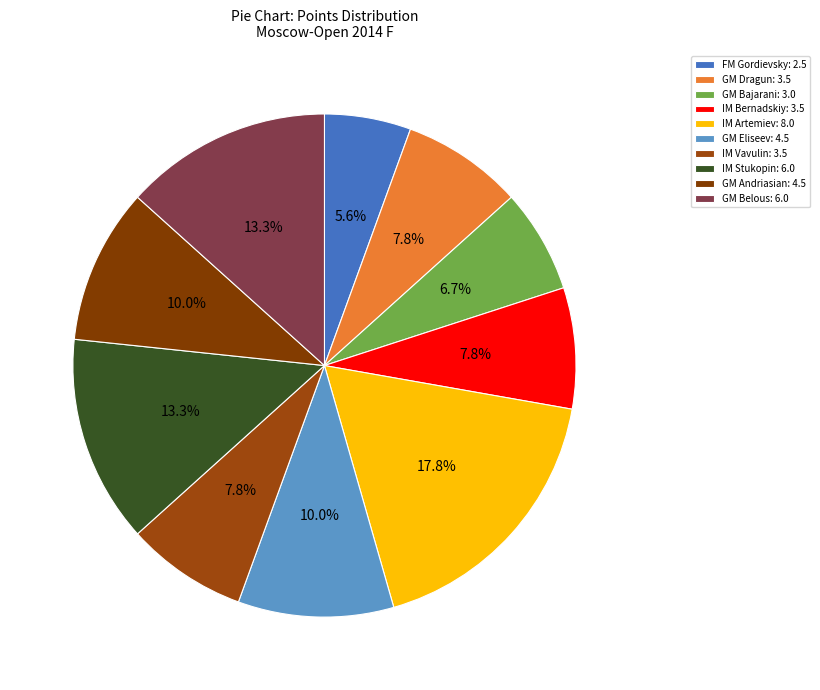

To the nearest percent, what is the average slice percentage?

10%